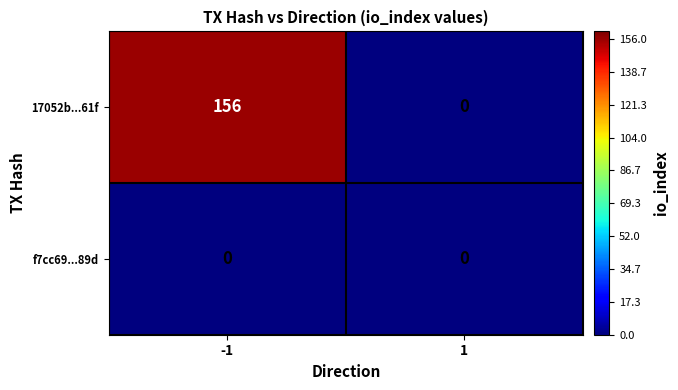

Which series has the largest total across all categories?

17052b...61f